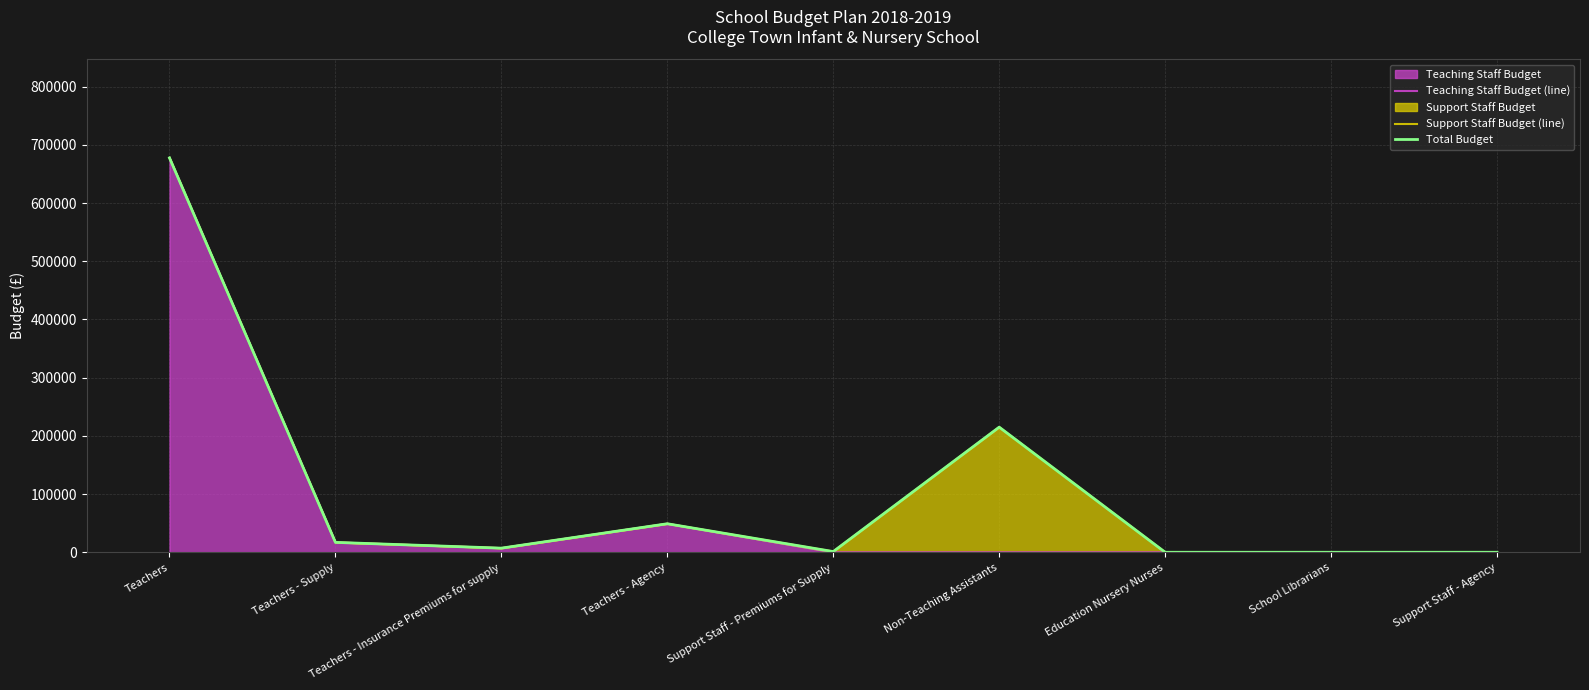

At which category is the sum across all series the highest?

Teachers